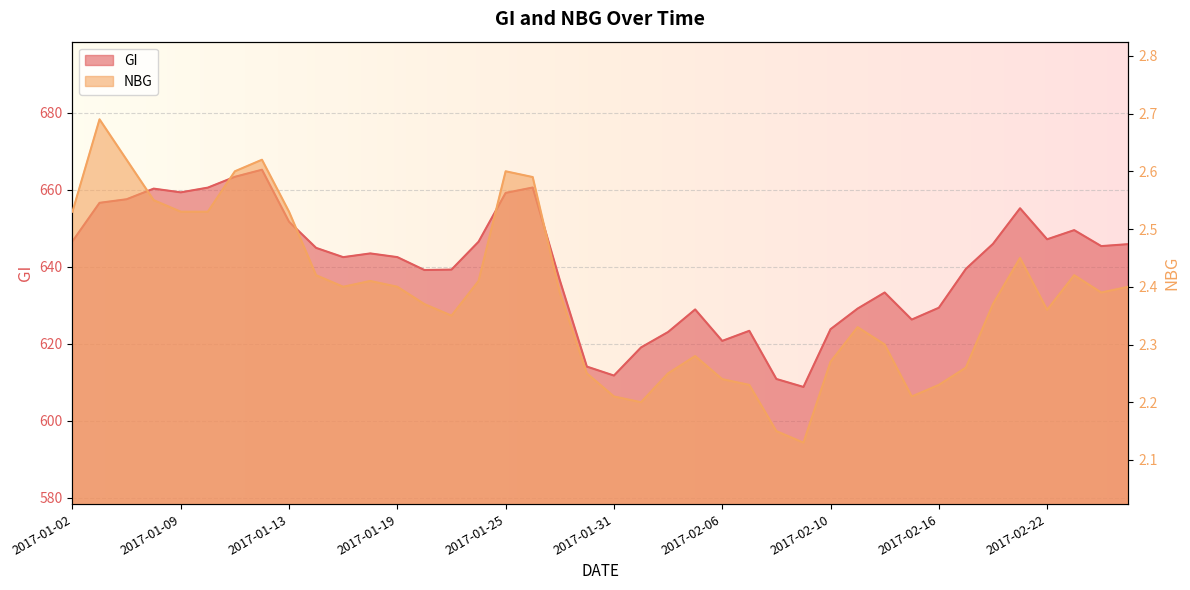

Rank the series by their average value, from highest to lowest.

GI, NBG